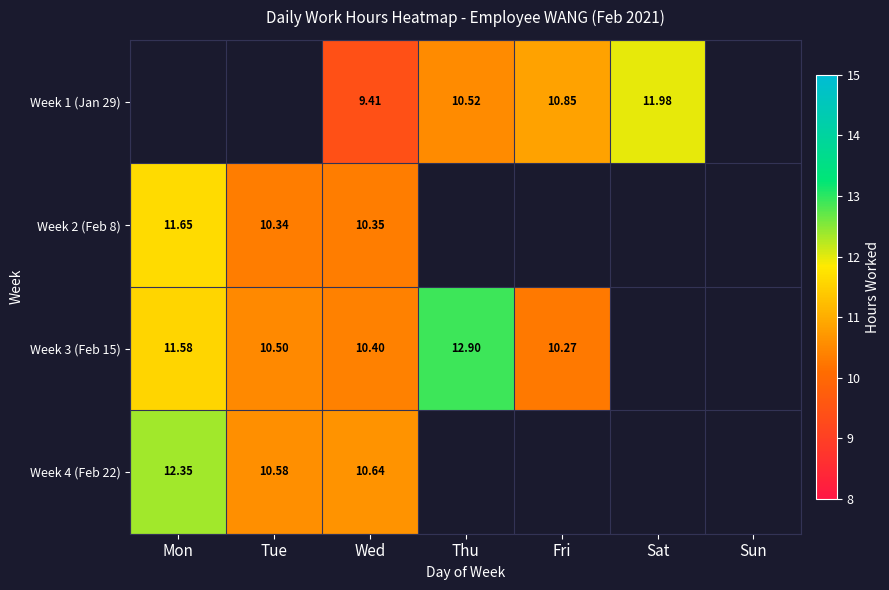

What is the maximum value shown in the chart?

12.9